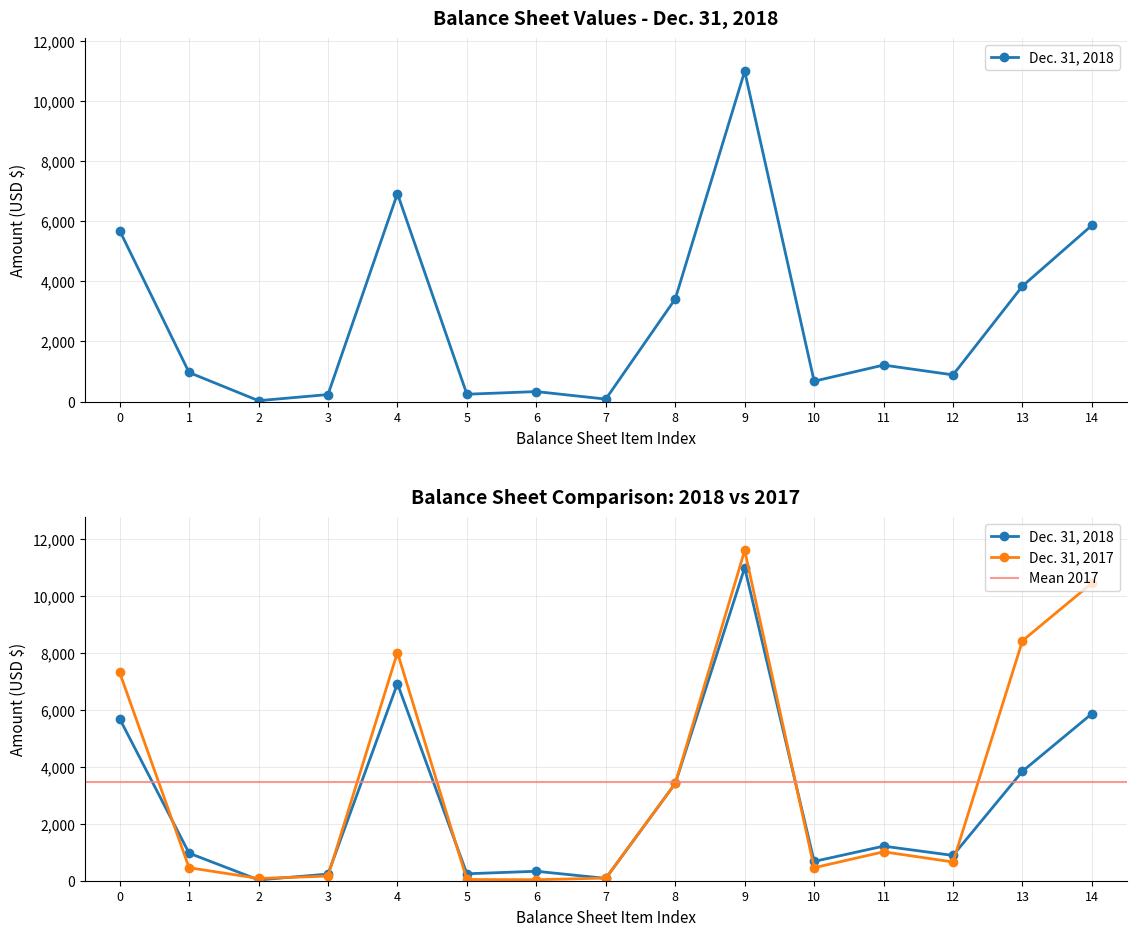

Is it true that Dec. 31, 2018 equals 3846 at 13?

True